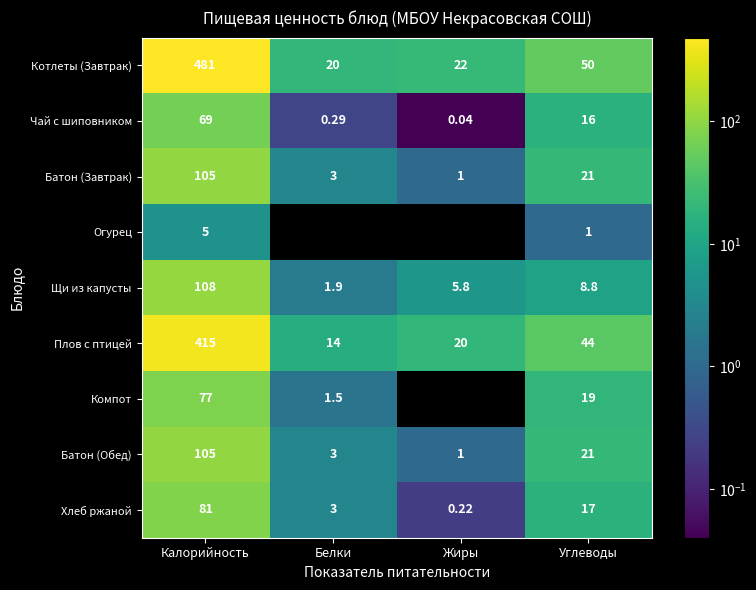

Is the value of Плов с птицей at Белки greater than the value of Котлеты (Завтрак) at Жиры?

No